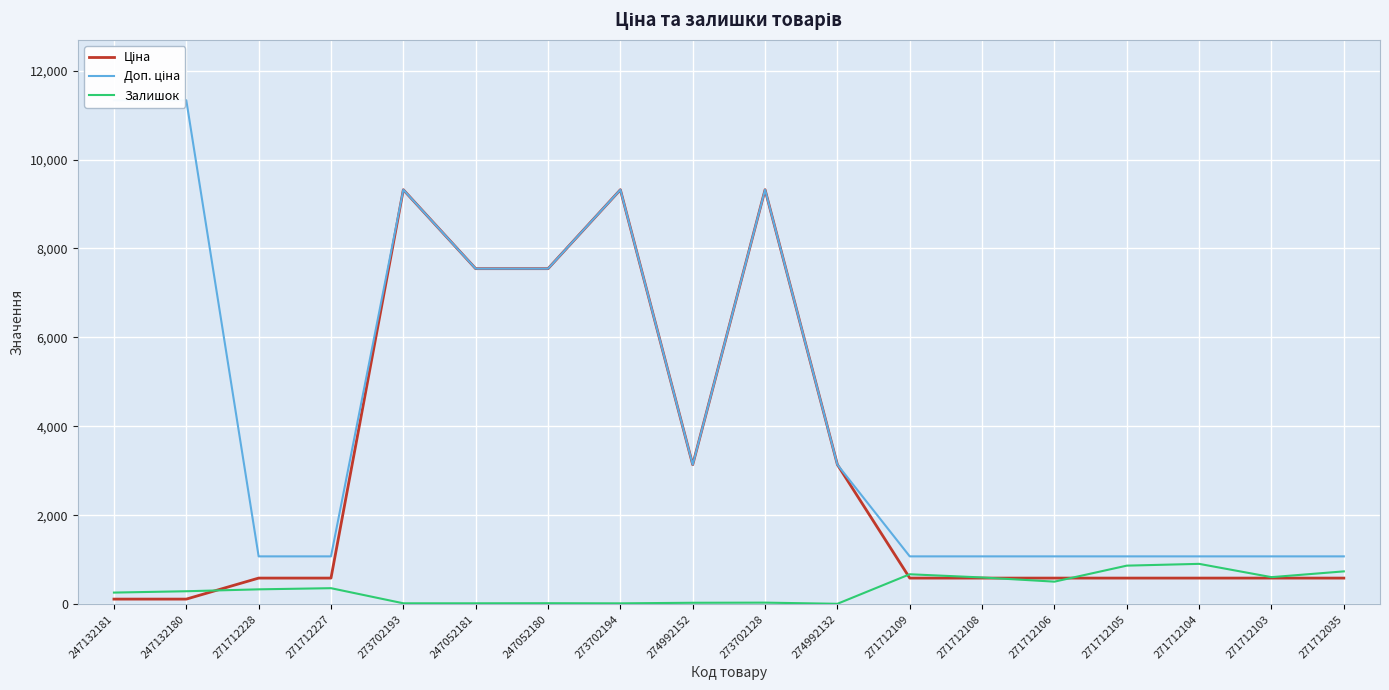

What position from the right is 271712106?

5